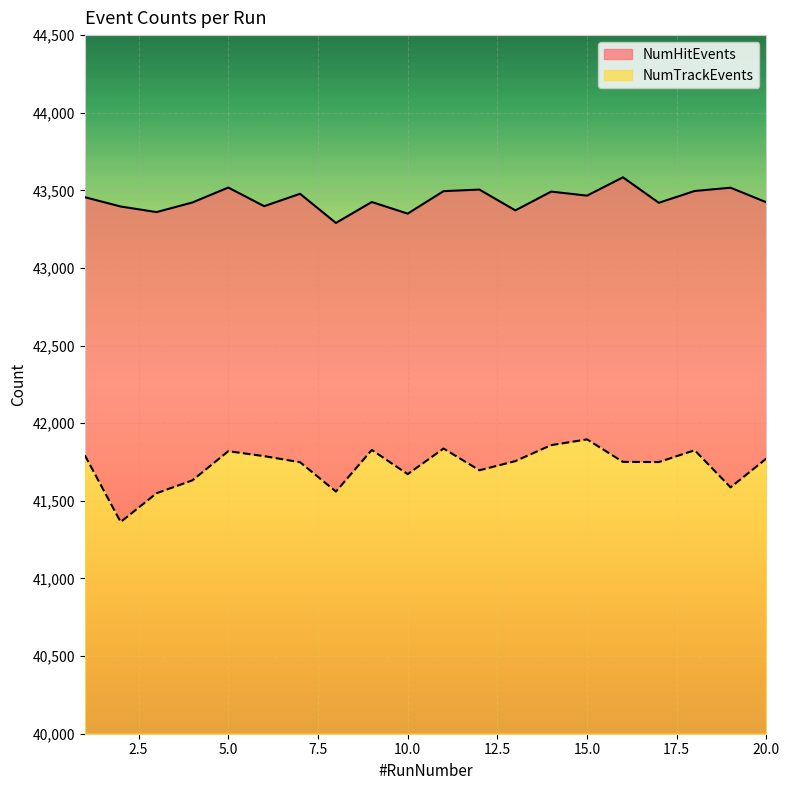

Reading left to right, extract all data points from this chart.

NumHitEvents: 43456	43396	43360	43422	43518	43398	43478	43290	43425	43350	43495	43505	43371	43492	43466	43584	43420	43496	43517	43423
NumTrackEvents: 41794	41364	41549	41632	41820	41788	41749	41560	41828	41672	41837	41697	41756	41859	41896	41751	41750	41826	41587	41773